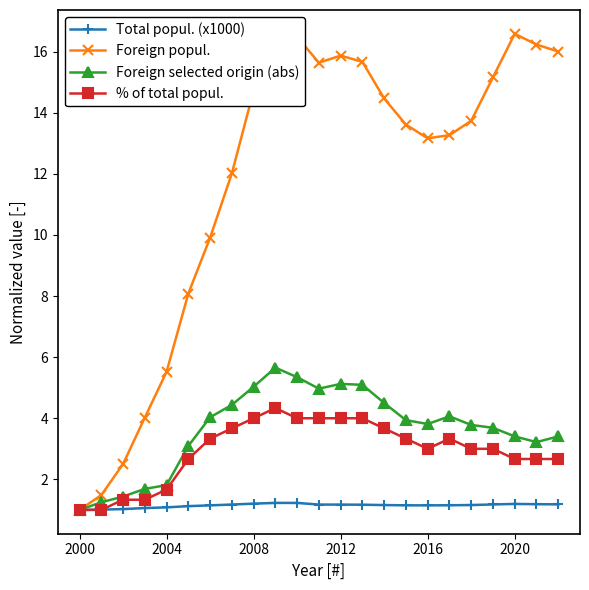

How many data points does each series have?

23